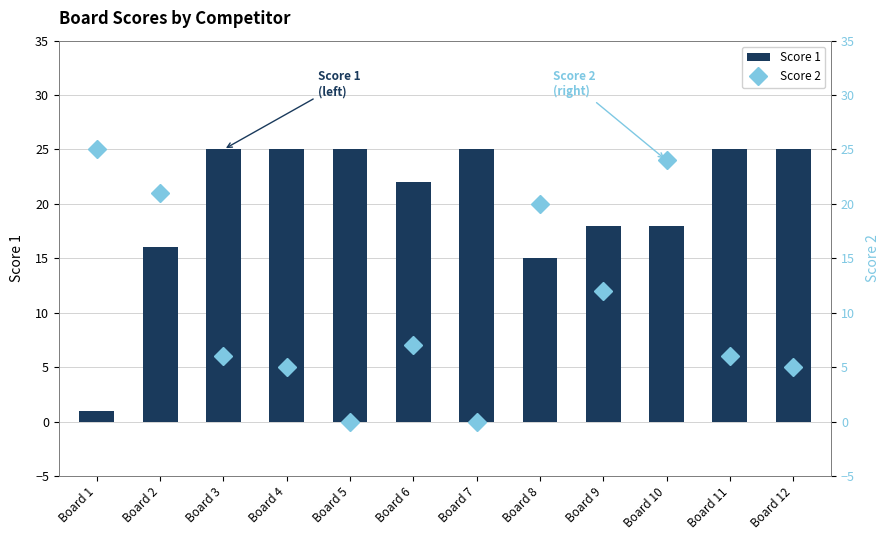

The value of Score 2 at Board 5 is 0. True or false?

True